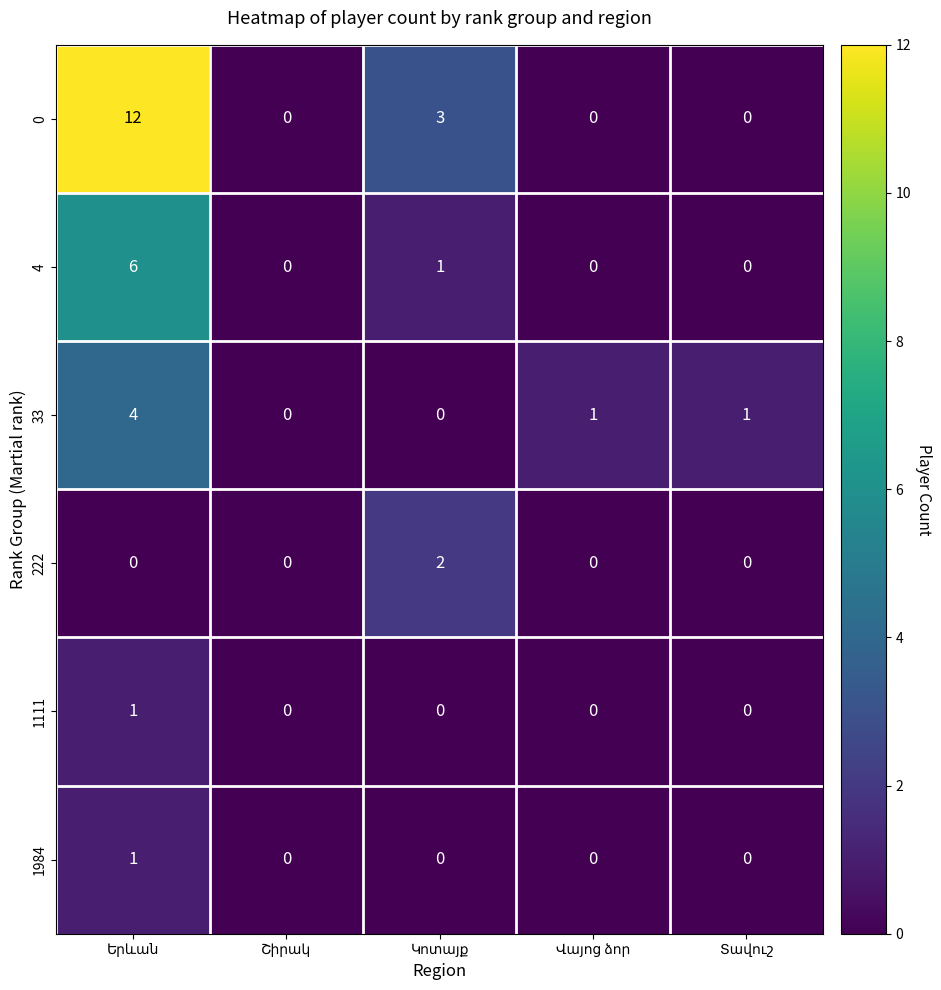

Which series has the widest spread of values?

0